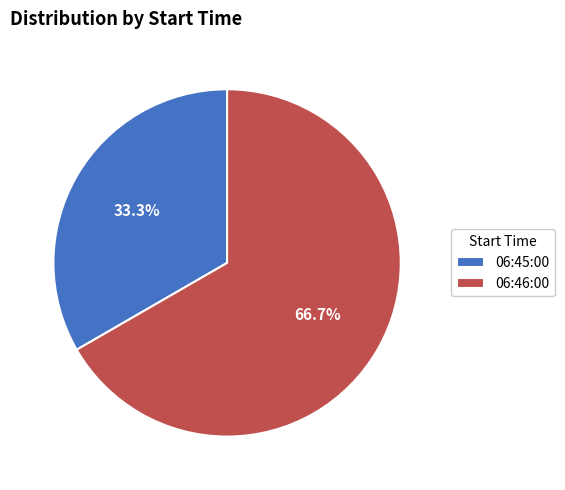

Which slice is the smallest?

06:45:00